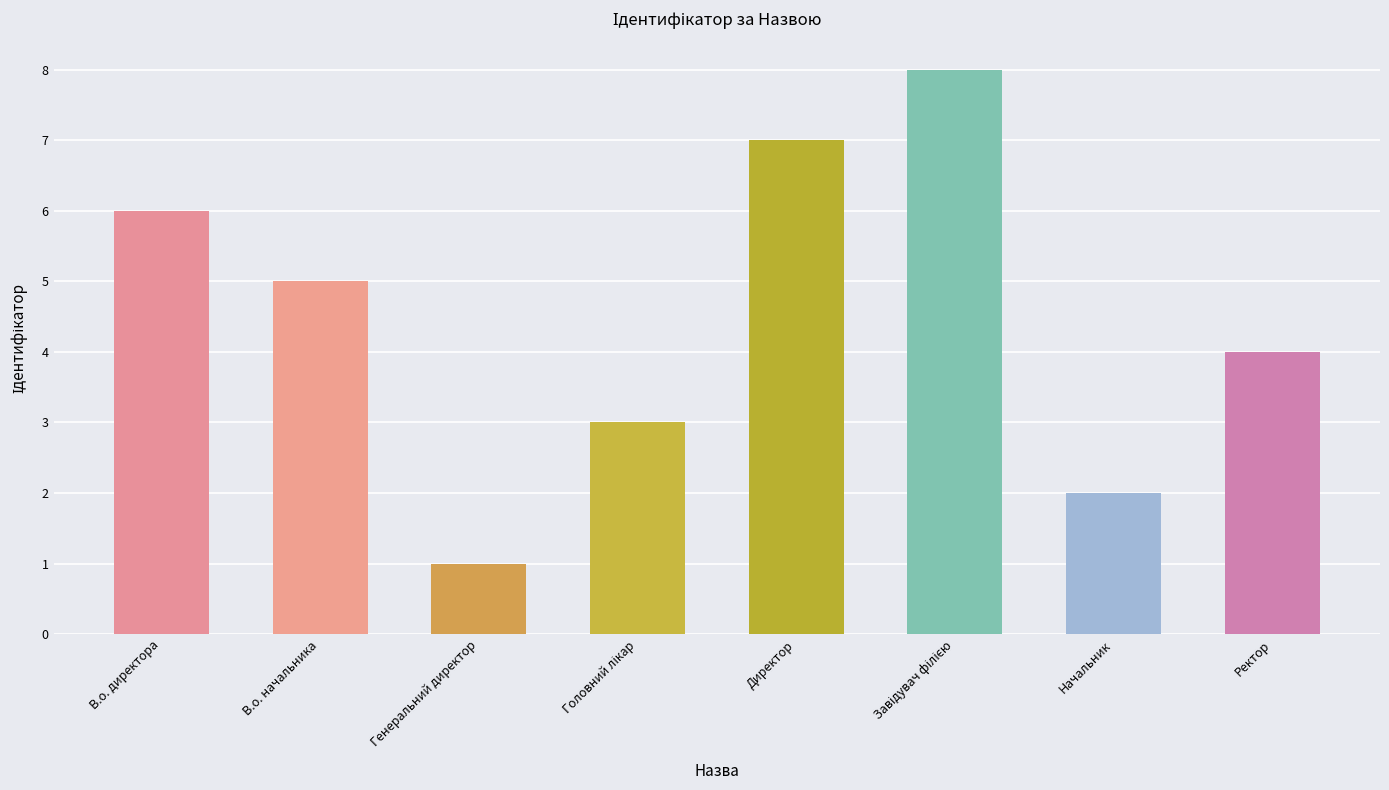

How many bars are there in total?

8